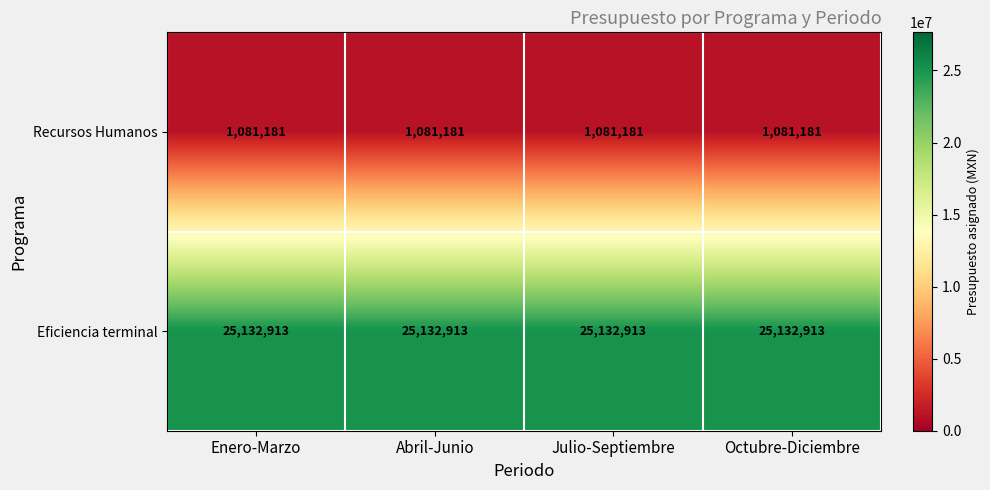

What is the spread (max minus min) of values at Abril-Junio?

24051732